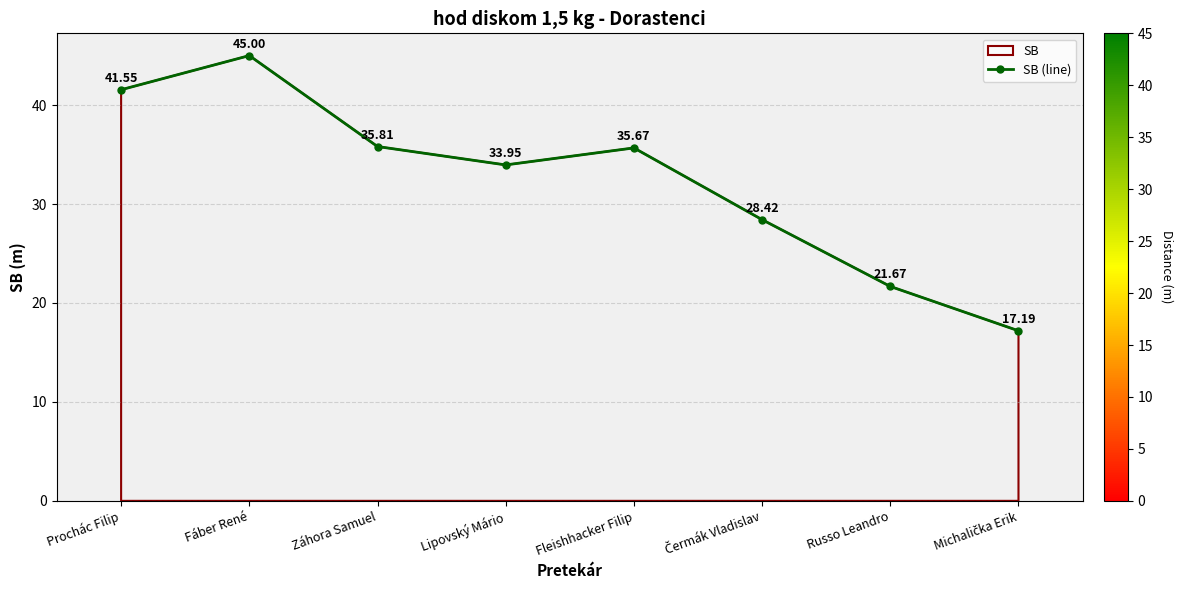

List the labels in order of value, smallest first.

Michalička Erik, Russo Leandro, Čermák Vladislav, Lipovský Mário, Fleishhacker Filip, Záhora Samuel, Prochác Filip, Fáber René